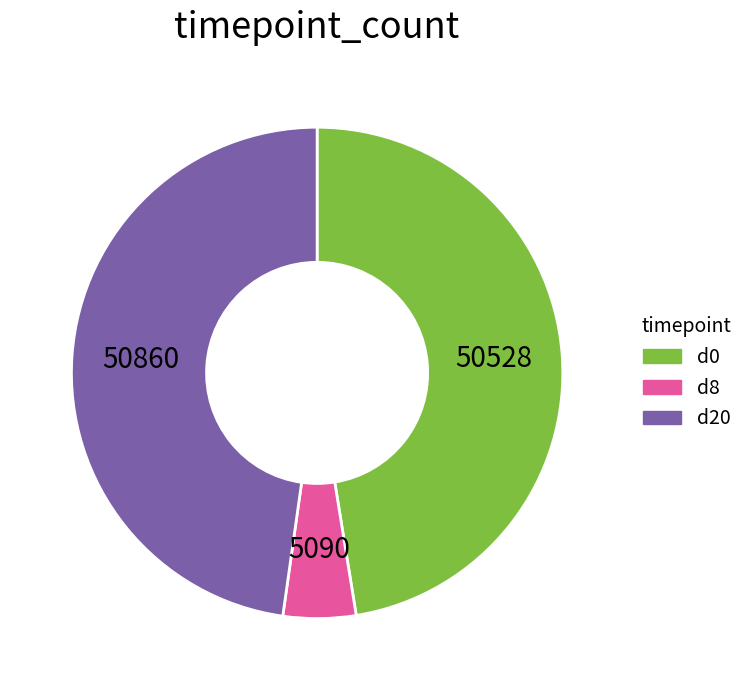

Does any single category account for the majority?

No